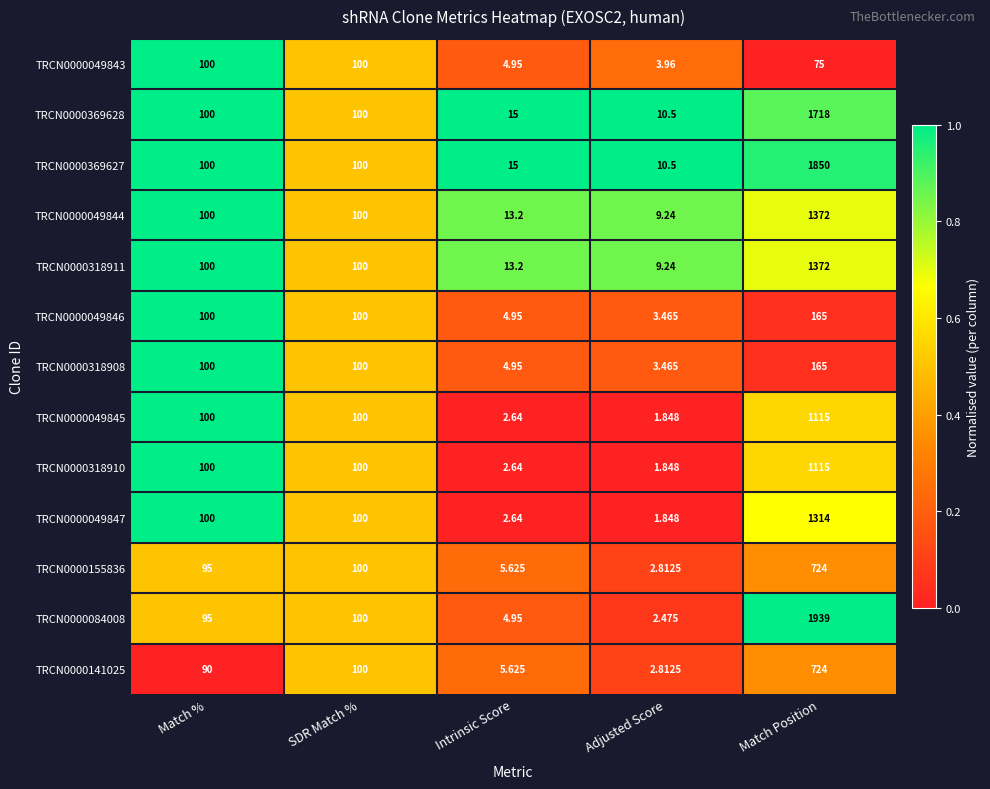

At which category is the sum across all series the highest?

Match Position